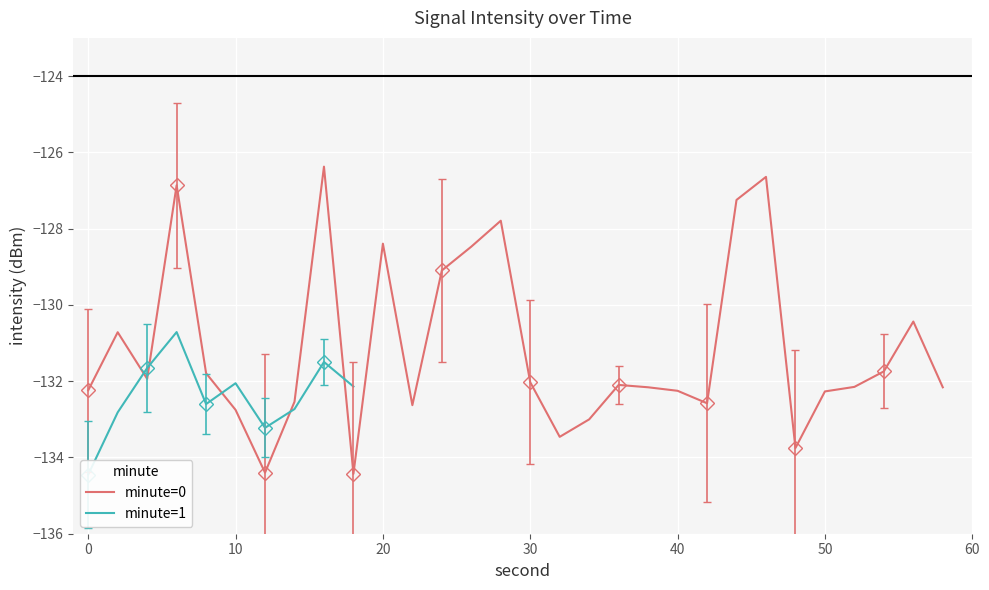

How many lines are shown in the chart?

2